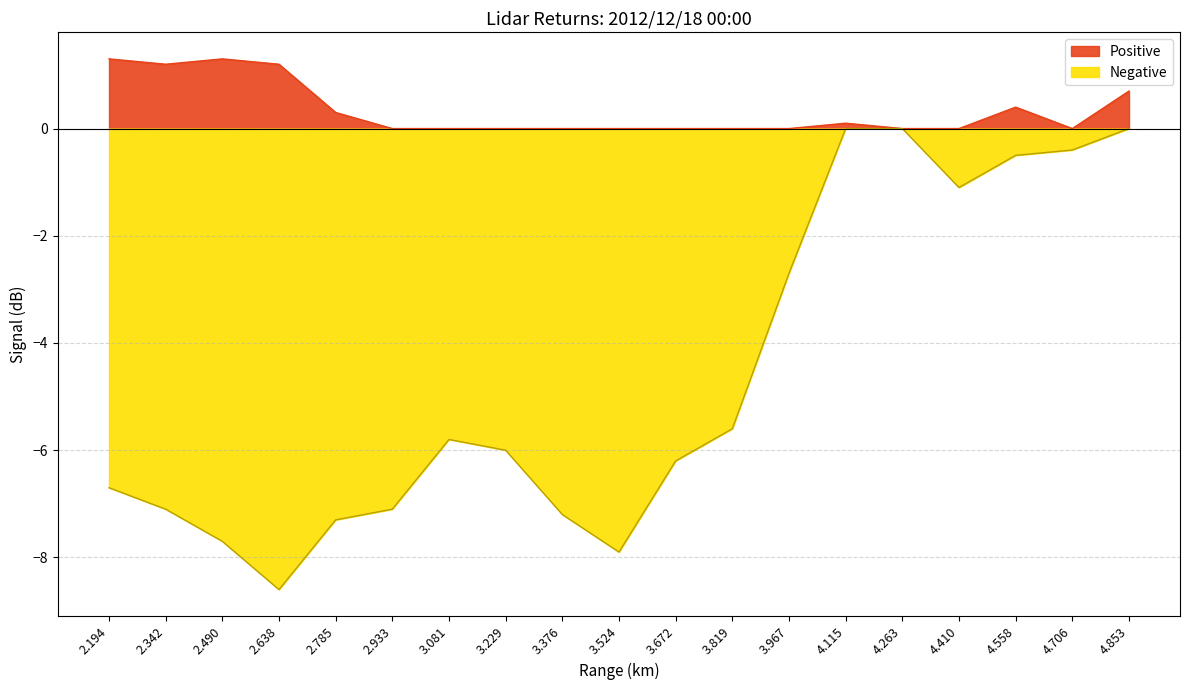

What is the difference between the values at 3.081 and 3.819?

0.2